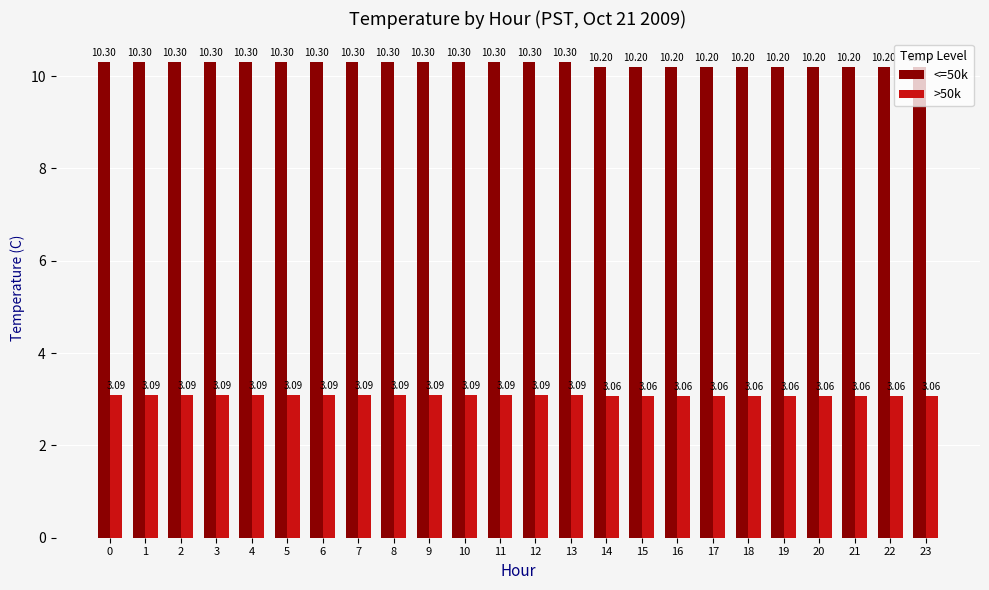

What is the difference between the second highest and minimum values in the <=50k series?

0.1